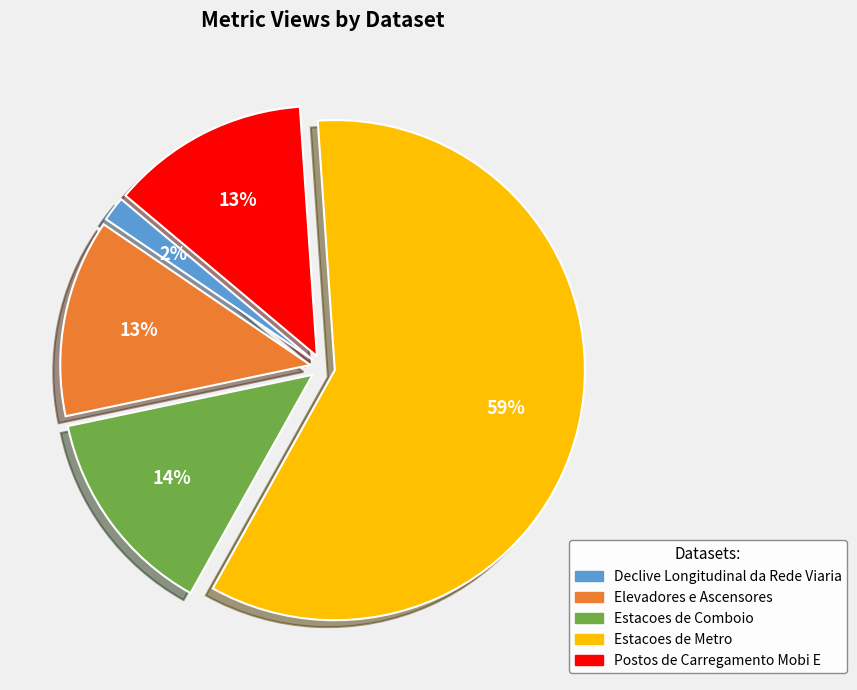

Which category has the smallest portion of the pie?

Declive Longitudinal da Rede Viaria